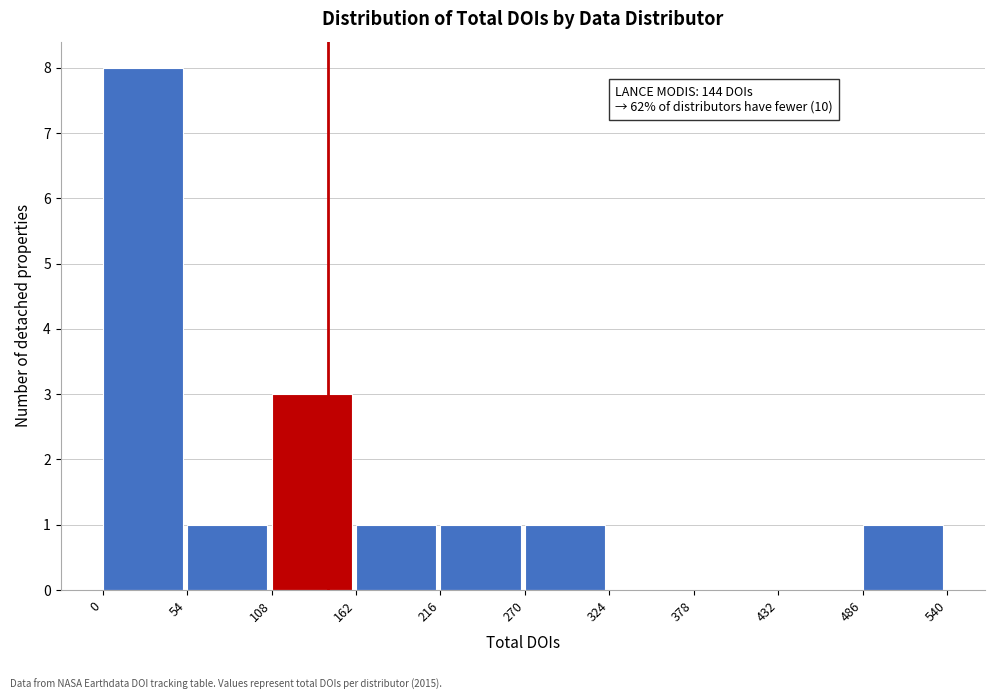

Over which range of the x-axis is the bar tallest?

0 to 54